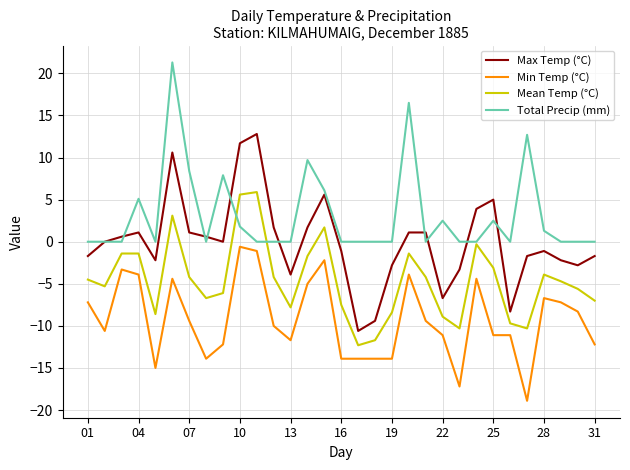

What is the greatest value displayed?

21.3